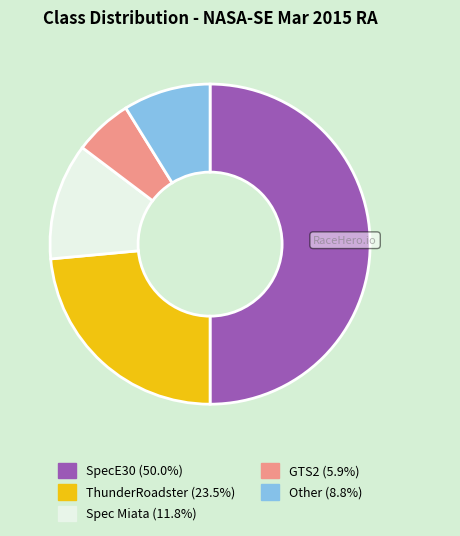

How many slices are in this pie chart?

5